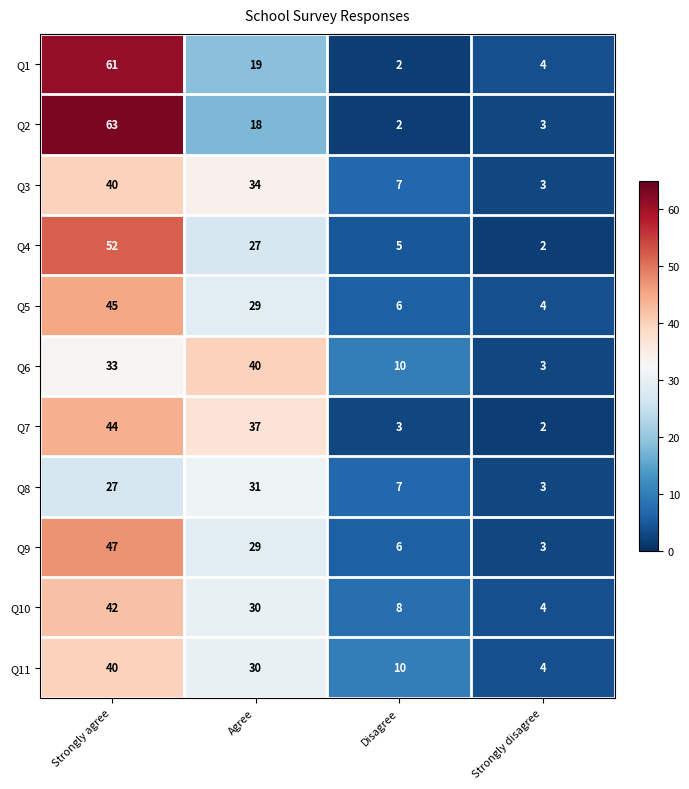

What is the sum of the Q8 values at Strongly agree and Strongly disagree?

30